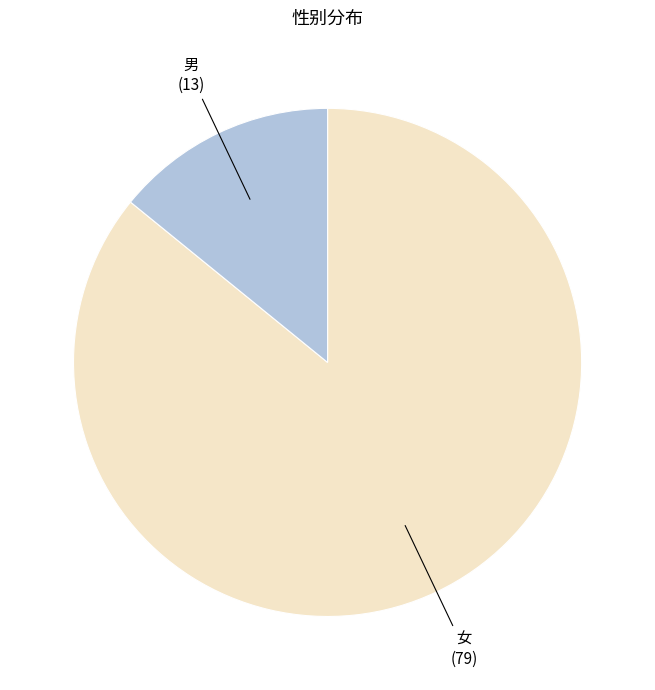

How many slices are in this pie chart?

2